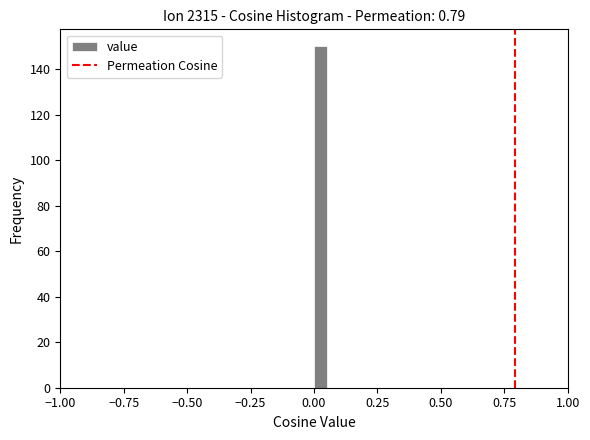

Around what value on the x-axis is the tallest bar? Give the approximate position of its centre, as read against the axis.

0.05